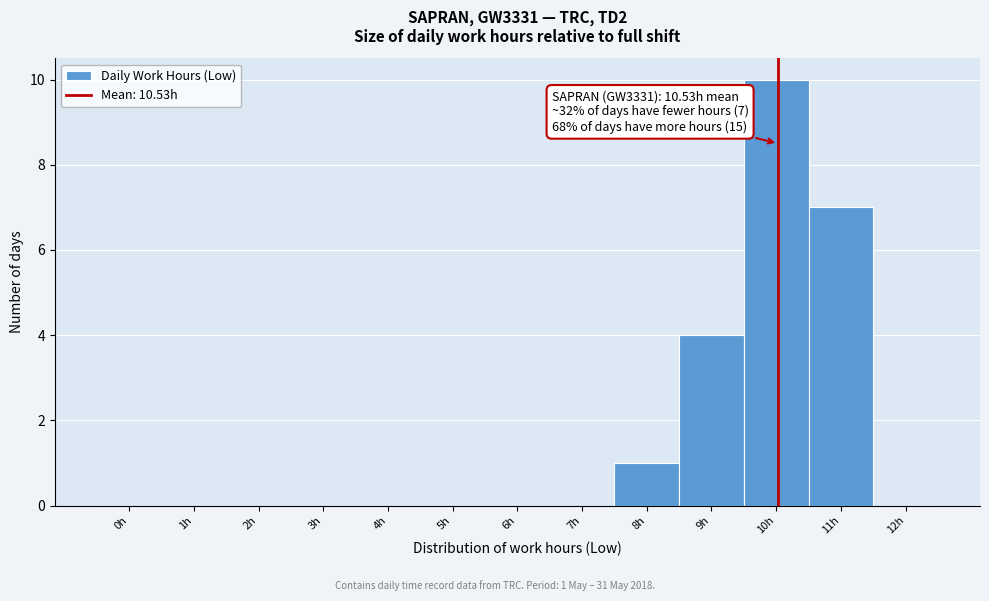

Reading right to left, what are all the values shown in this chart?

12h=0	11h=7	10h=10	9h=4	8h=1	7h=0	6h=0	5h=0	4h=0	3h=0	2h=0	1h=0	0h=0